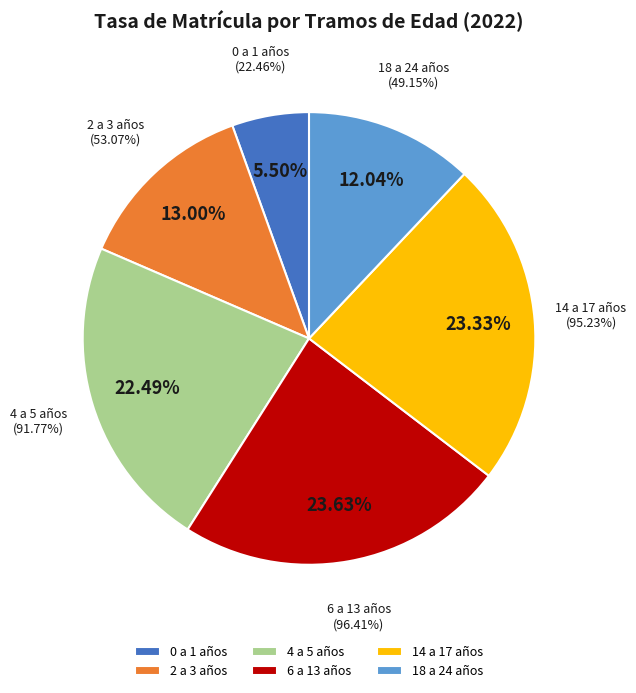

Rank the categories by value from highest to lowest.

6 a 13 años, 14 a 17 años, 4 a 5 años, 2 a 3 años, 18 a 24 años, 0 a 1 años